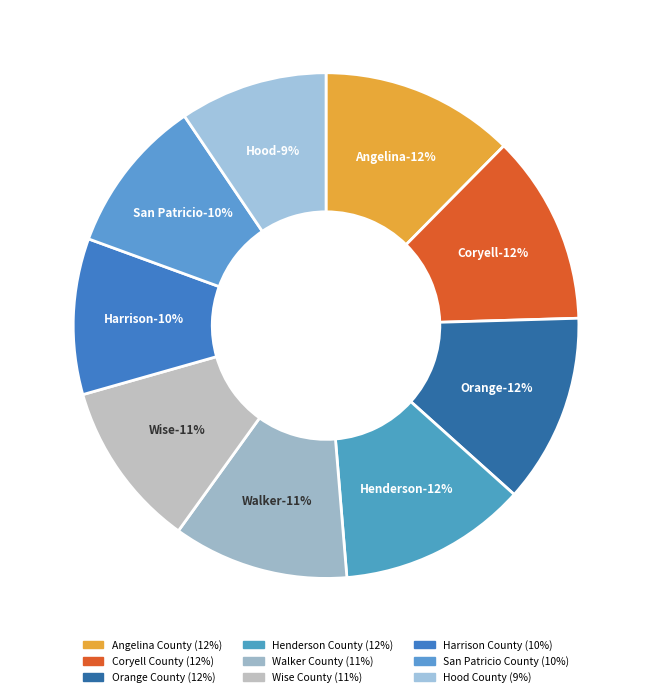

Which category has the smallest portion of the pie?

Hood County